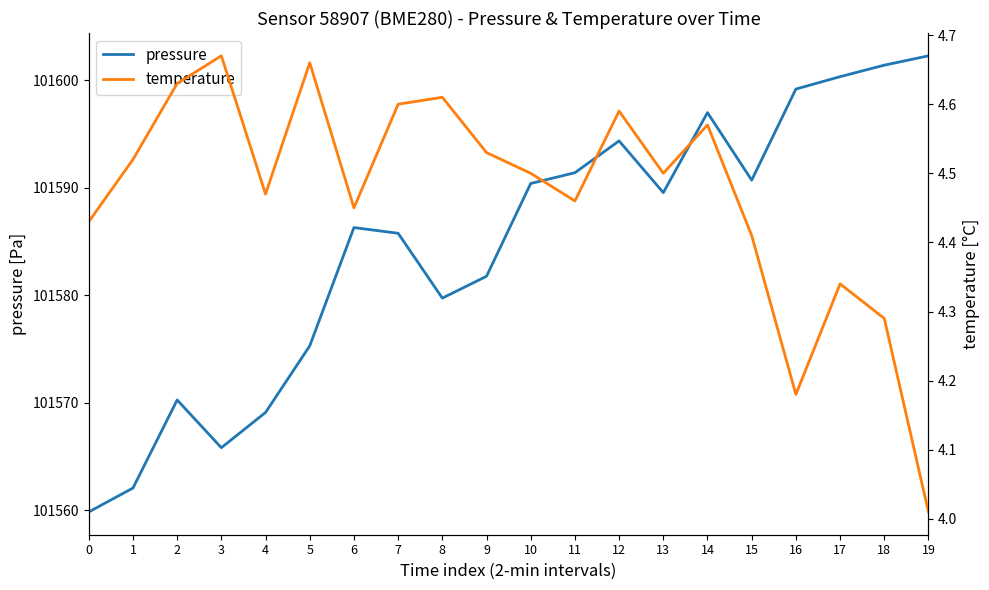

What is the difference between the second highest and second lowest values in the temperature series?

0.5